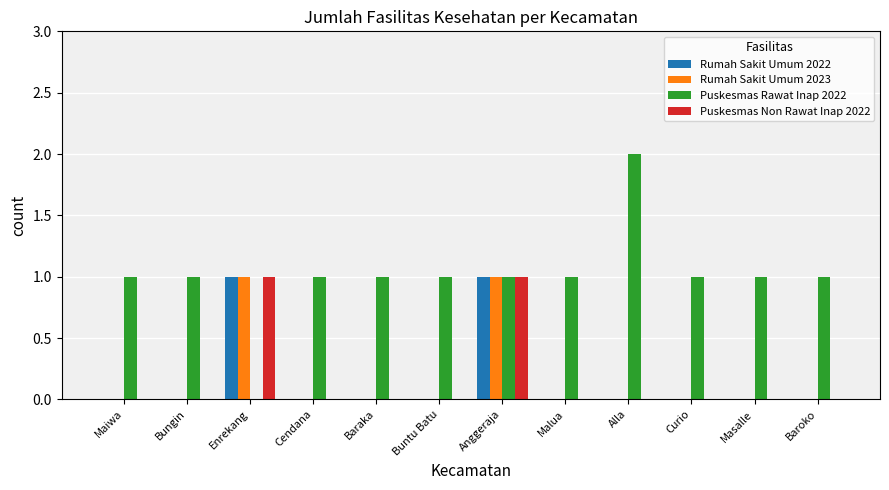

Is the value of Rumah Sakit Umum 2022 at Alla greater than the value of Puskesmas Rawat Inap 2022 at Curio?

No